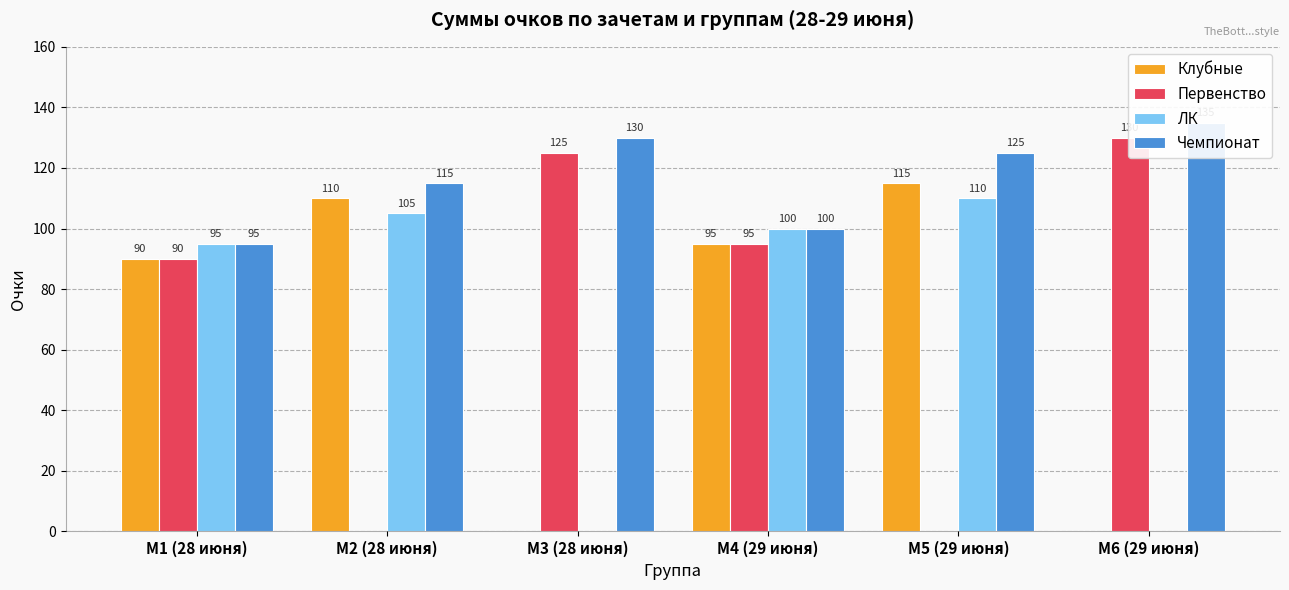

What is the total value across all series at М3 (28 июня)?

255